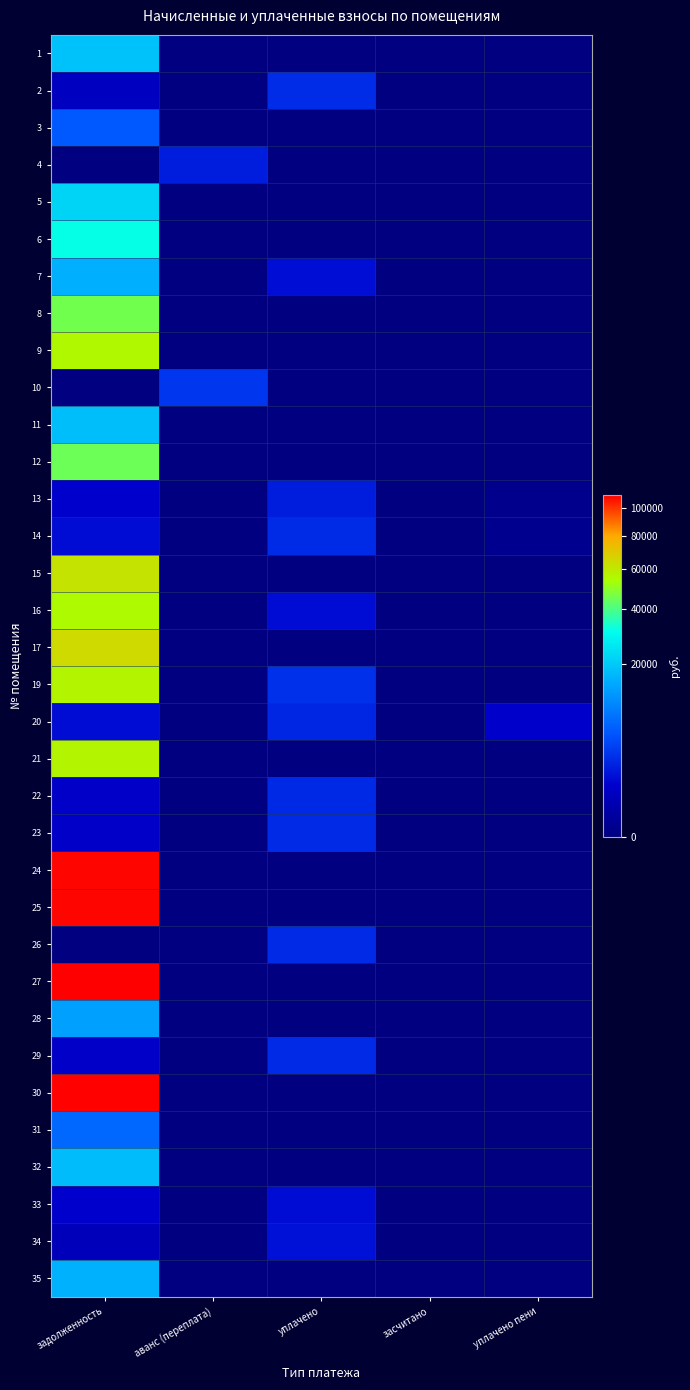

Rank the series by their maximum value, from lowest to highest.

33, 34, 13, 4, 20, 22, 29, 26, 23, 14, 2, 10, 3, 31, 28, 7, 35, 32, 11, 1, 5, 6, 12, 8, 16, 9, 21, 19, 15, 17, 24, 25, 30, 27